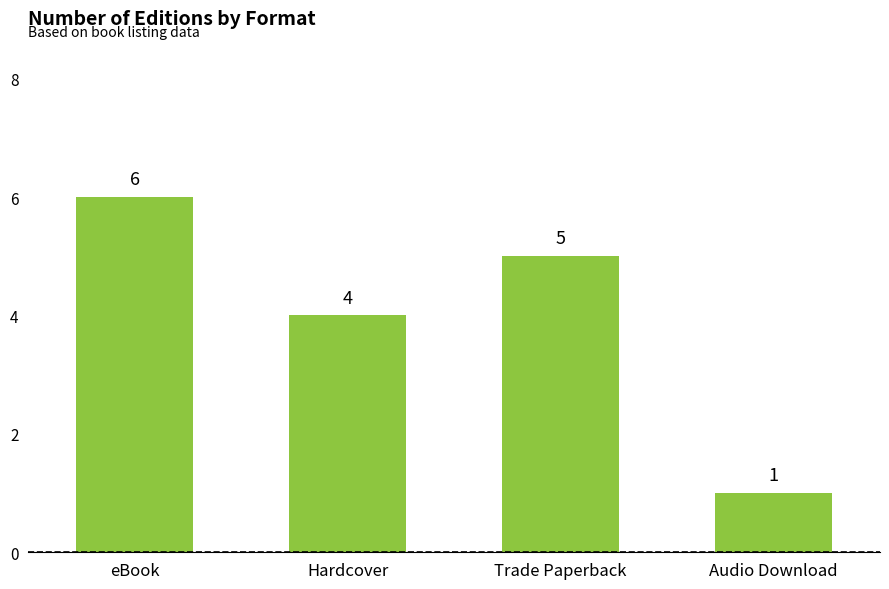

Reading left to right, what are all the values shown in this chart?

6	4	5	1